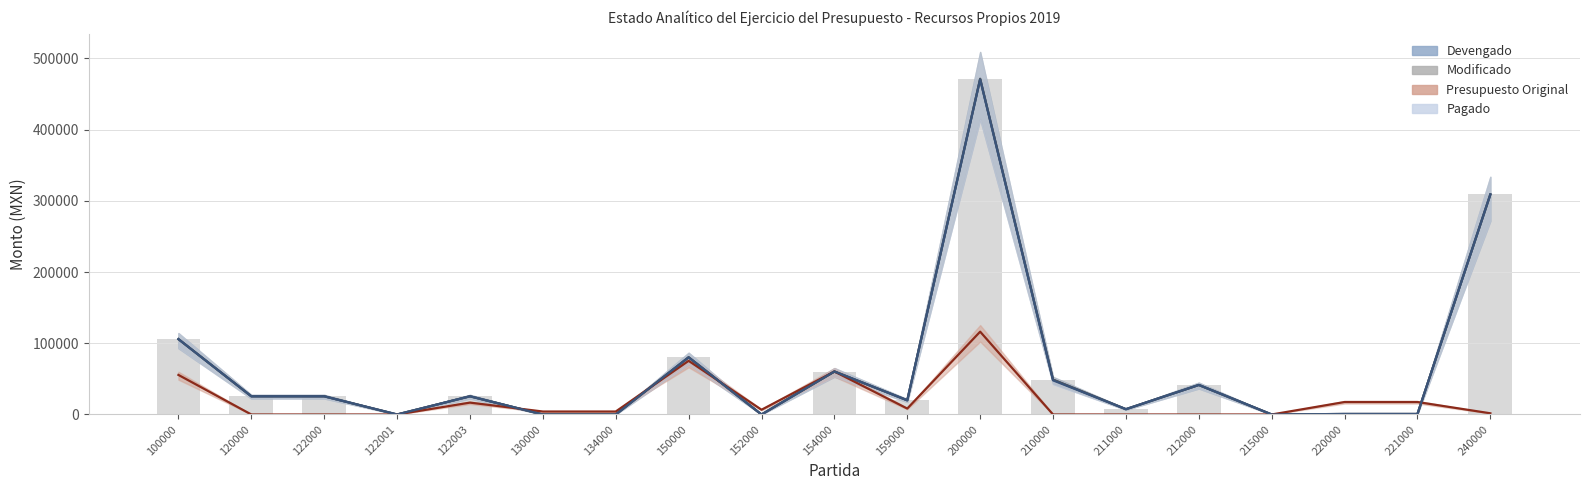

What is the sum of all Devengado values?

1222223.4